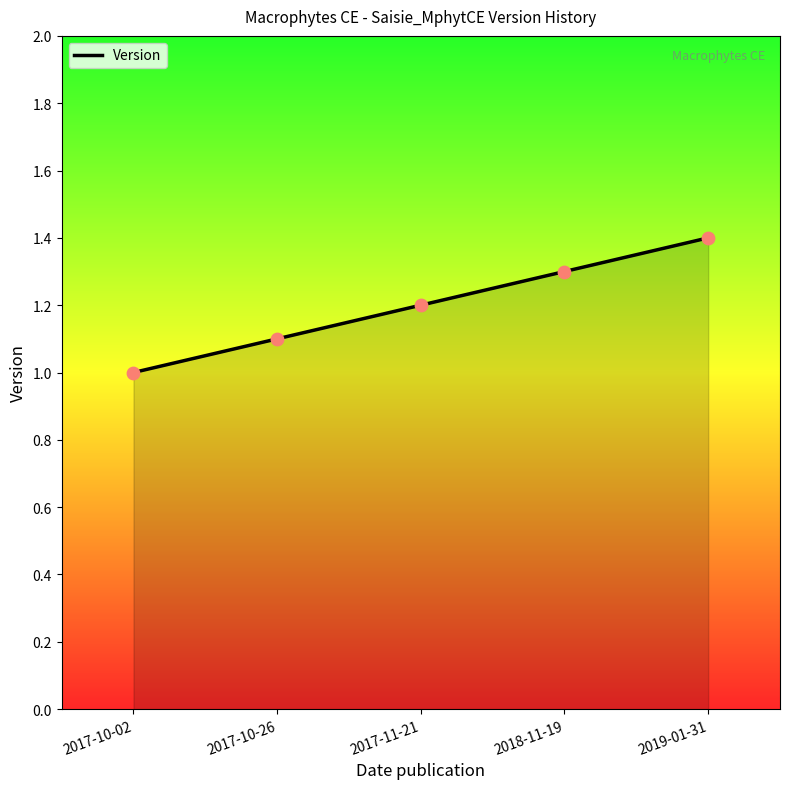

What is the ratio of the value at 2017-11-21 to the value at 2017-10-02?

1.2